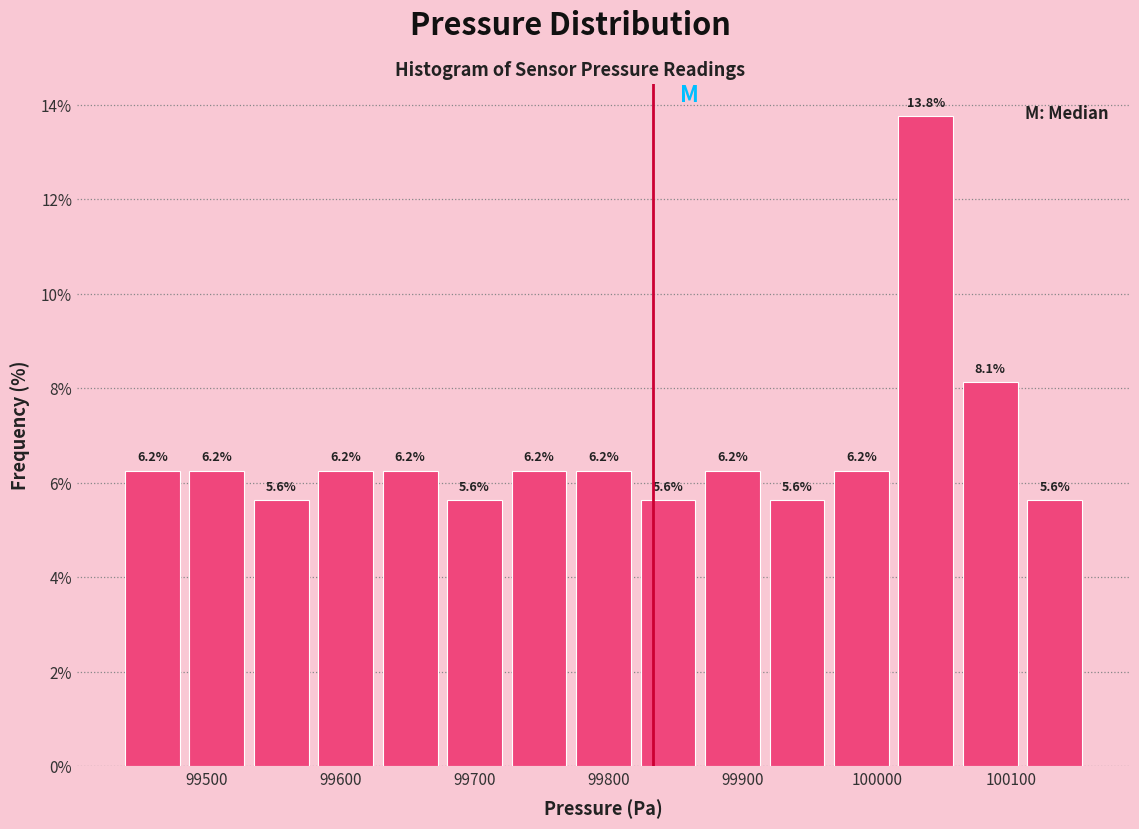

How tall is the bar that spans 99960 to 100010 on the x-axis? The bar edges are not printed on the chart, so give them approximately, as read against the axis.

6.2